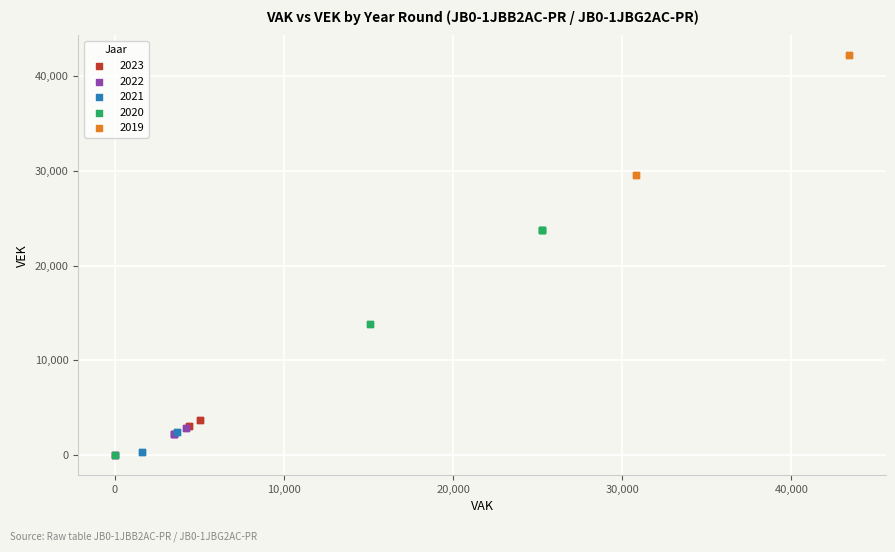

Which series reaches the maximum Y coordinate?

2019